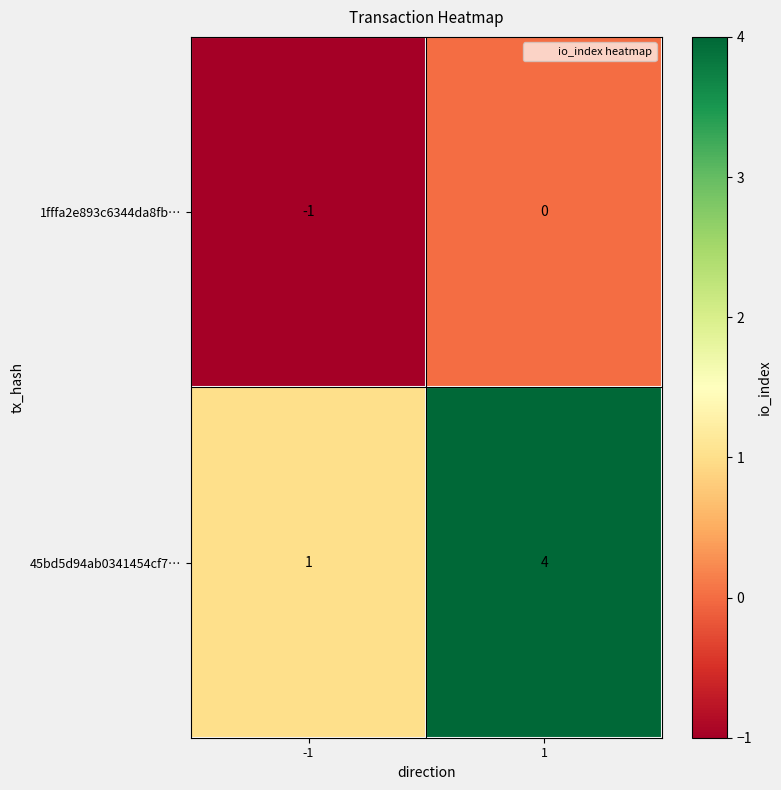

Reading right to left, list all the values displayed in this chart.

1fffa2e893c6344da8fb…: 0	-1
45bd5d94ab0341454cf7…: 4	1